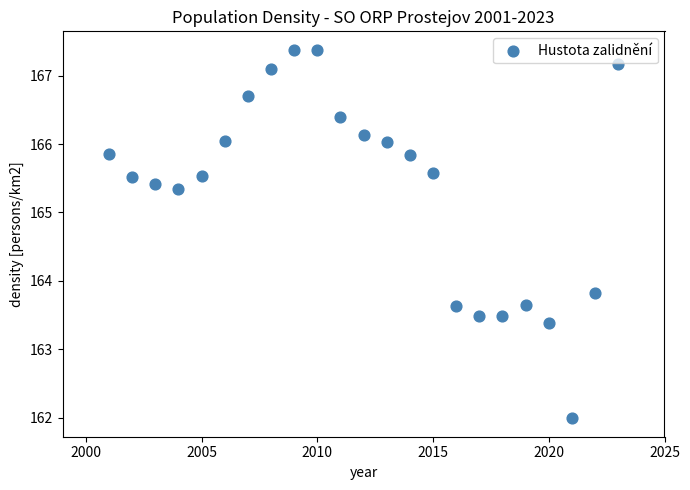

What is the range of Y values (max minus min)?

5.4